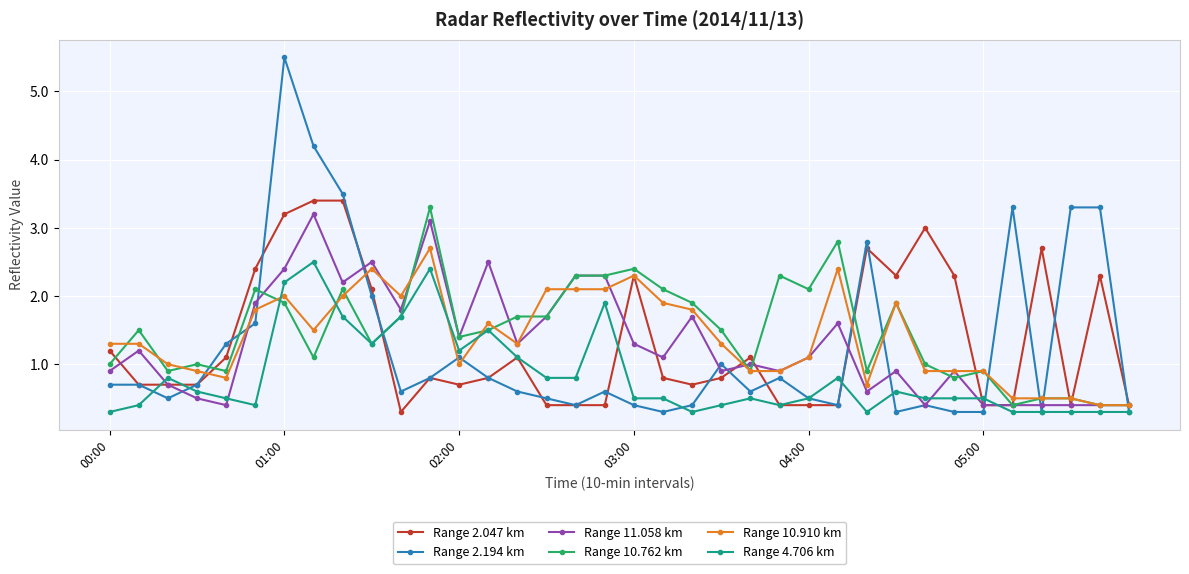

Which series has the widest spread of values?

Range 2.194 km